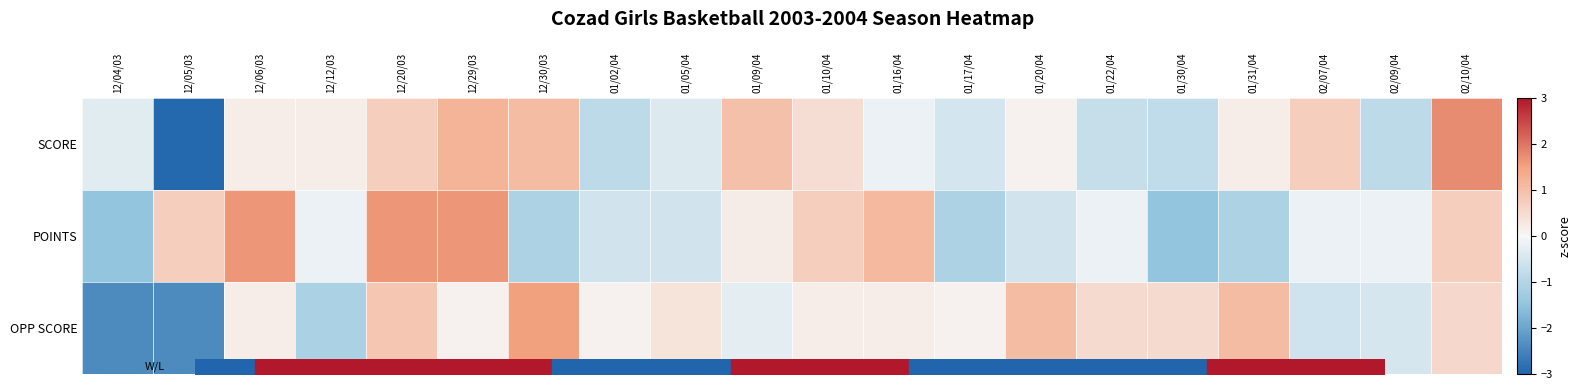

Rank the series by their maximum value, from highest to lowest.

SCORE, POINTS, OPP SCORE